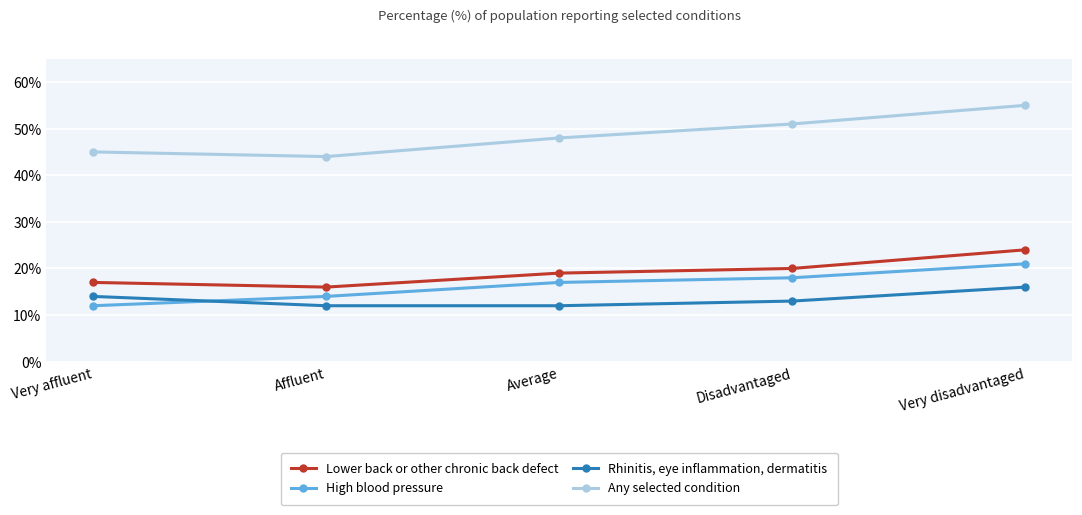

What is the spread (max minus min) of values at Disadvantaged?

38